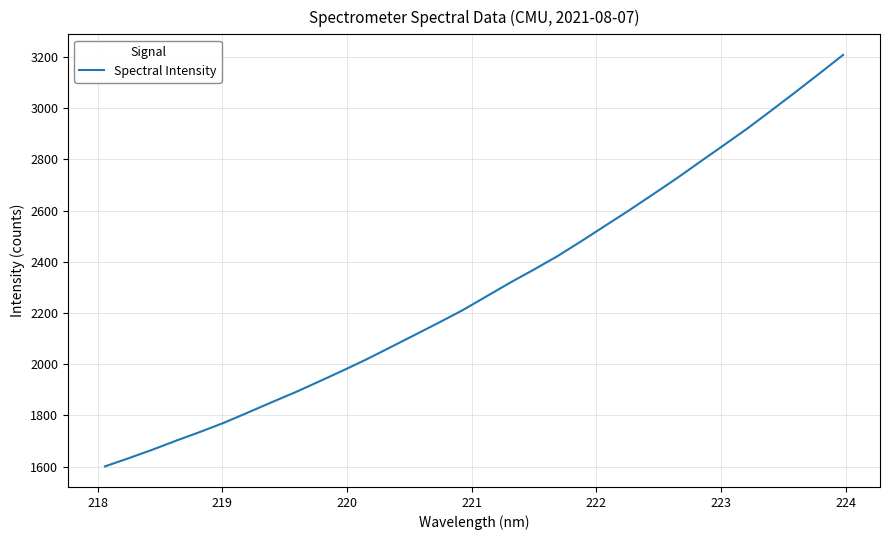

What is the difference between the maximum and minimum values?

1606.2